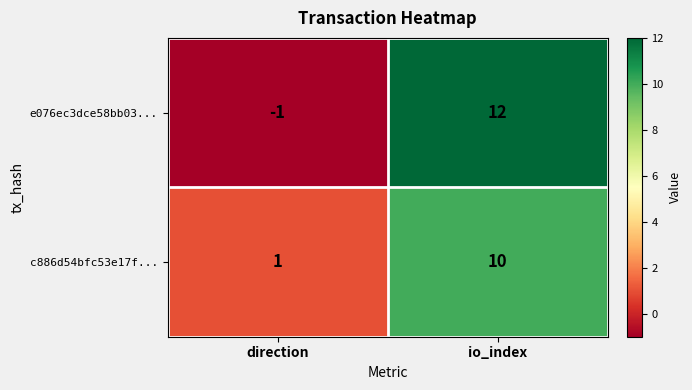

Reading left to right, extract all data points from this chart.

e076ec3dce58bb03...: direction=-1	io_index=12
c886d54bfc53e17f...: direction=1	io_index=10